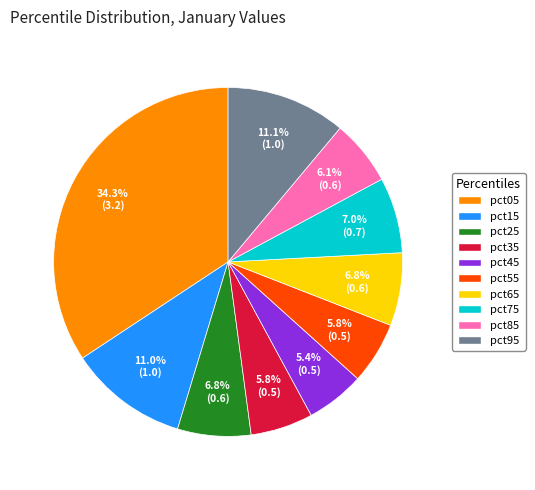

To the nearest percent, what is the combined percentage of pct85 and pct35?

12%